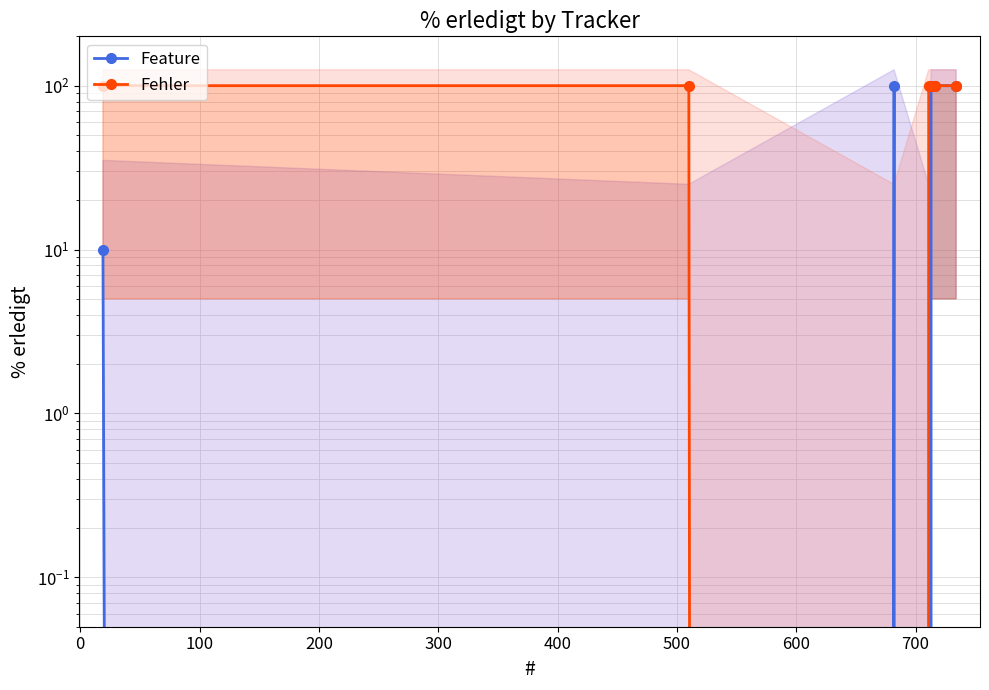

Reading right to left, what are all the values shown in this chart?

Feature: 100	100	100	0	100	0	10
Fehler: 100	100	100	100	0	100	100